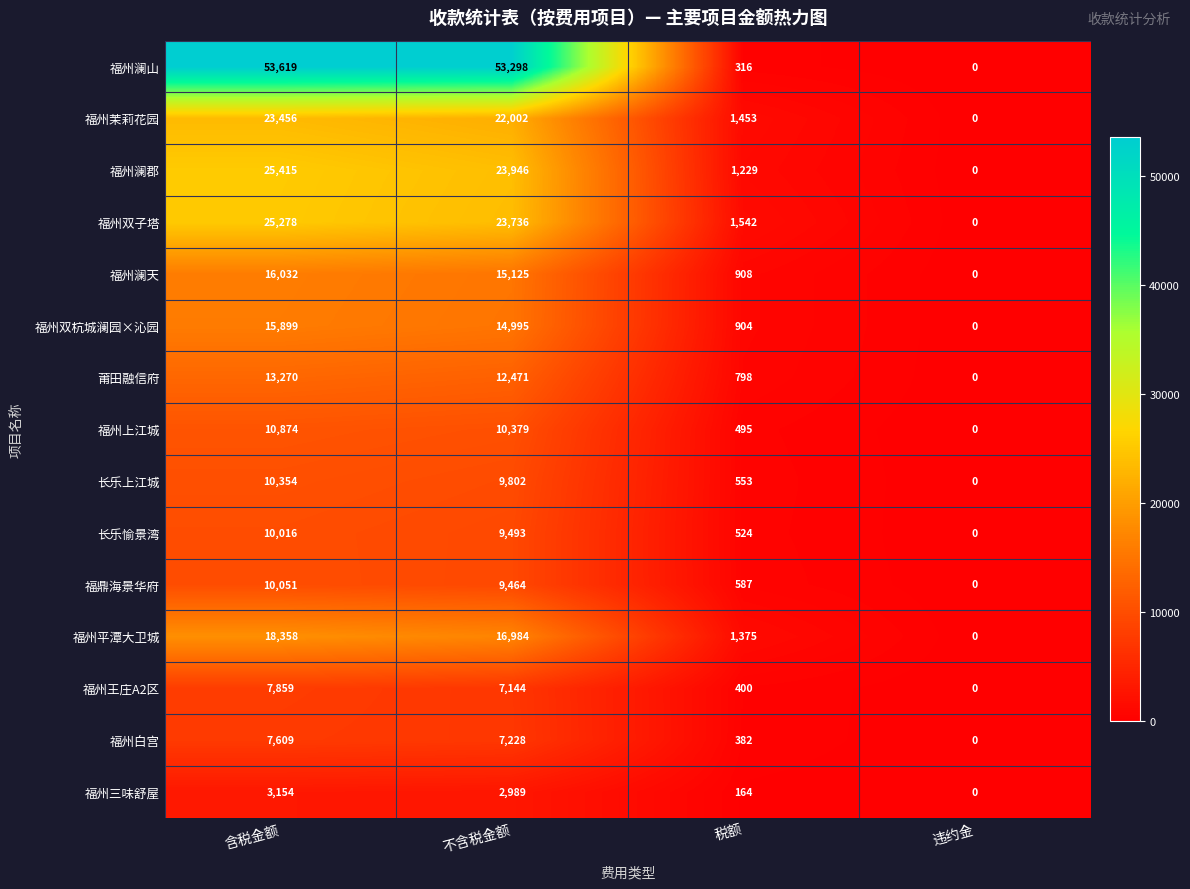

Rank the series at 税额 from lowest to highest value.

福州三味舒屋, 福州澜山, 福州白宫, 福州王庄A2区, 福州上江城, 长乐愉景湾, 长乐上江城, 福鼎海景华府, 莆田融信府, 福州双杭城澜园×沁园, 福州澜天, 福州澜郡, 福州平潭大卫城, 福州茉莉花园, 福州双子塔